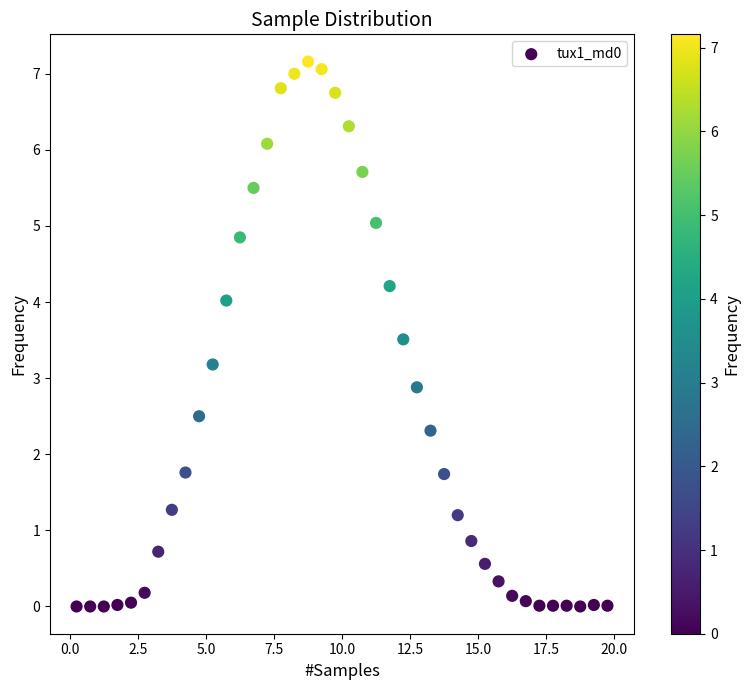

What is the range of X values (max minus min)?

19.5